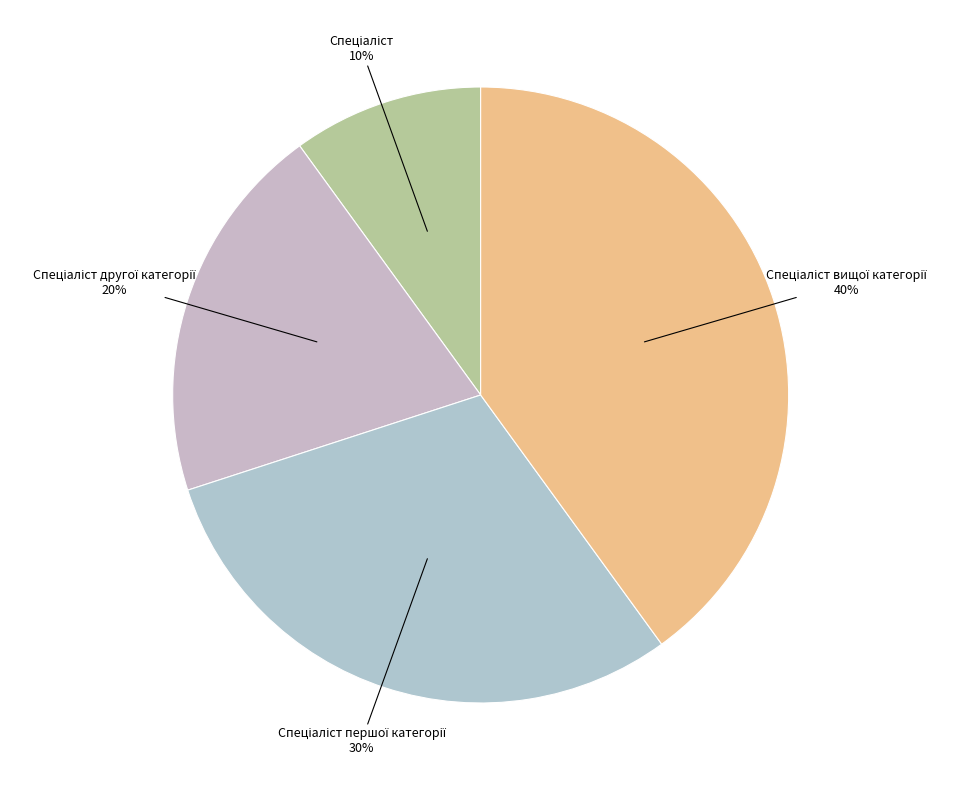

To the nearest percent, what is the difference between the largest and smallest slice percentages?

30%